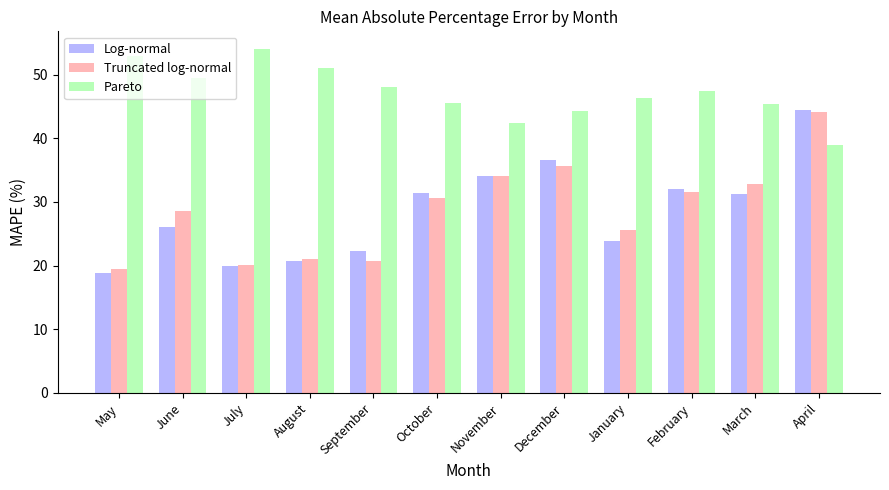

What is the approximate value of Truncated log-normal at March?

32.8